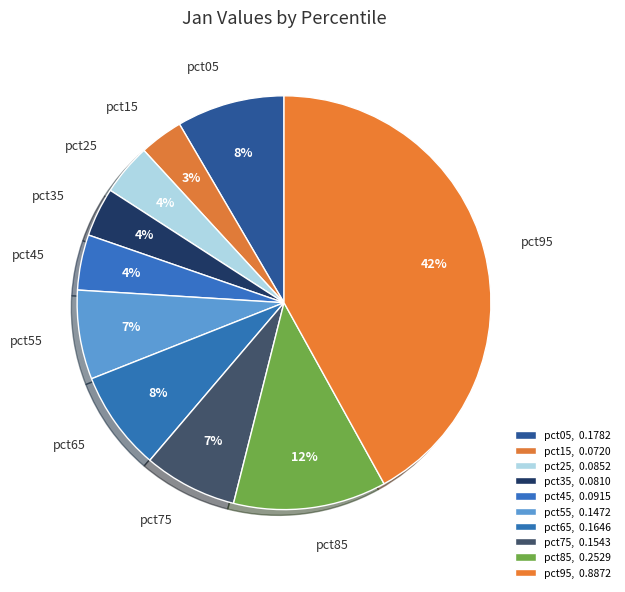

To the nearest percent, what is the average slice percentage?

10%